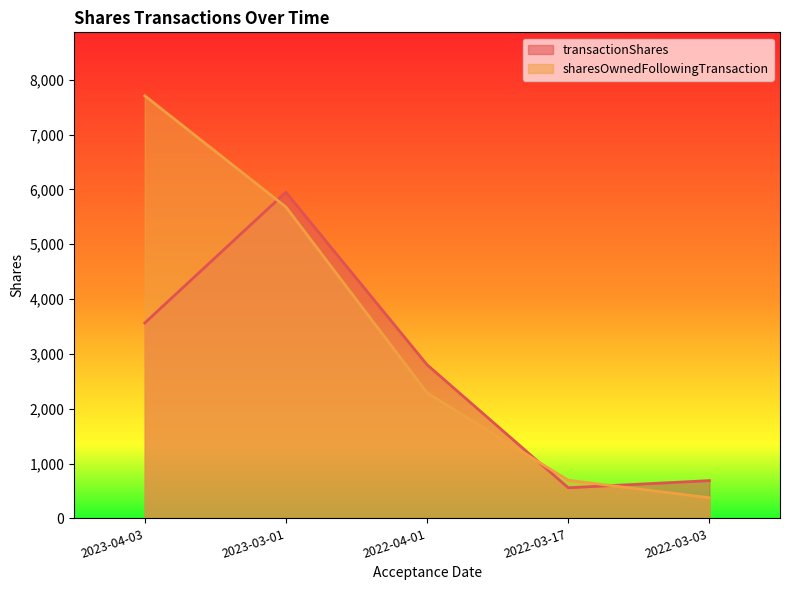

At which label does transactionShares first exceed 2801?

2023-04-03